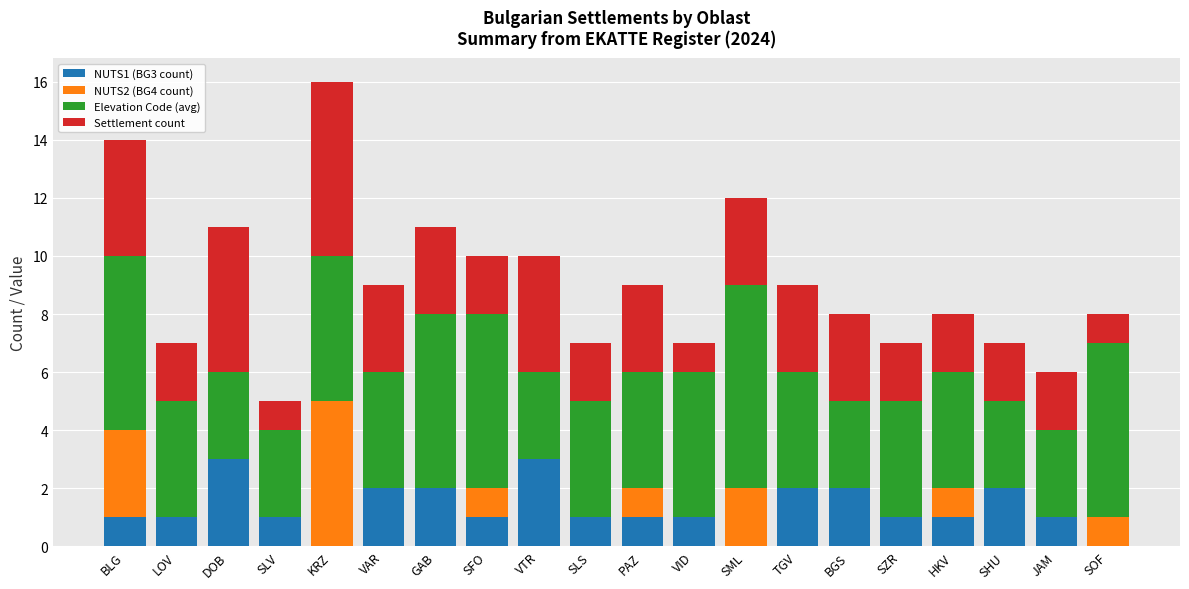

At which category is the sum across all series the highest?

KRZ